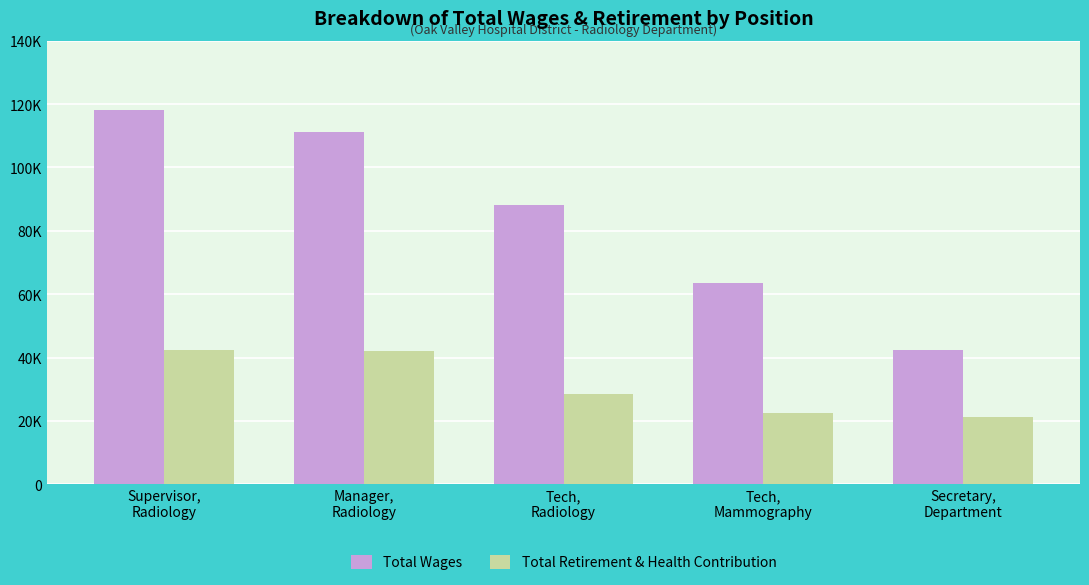

Rank the categories by Total Retirement & Health Contribution value from lowest to highest.

Secretary,
Department, Tech,
Mammography, Tech,
Radiology, Manager,
Radiology, Supervisor,
Radiology